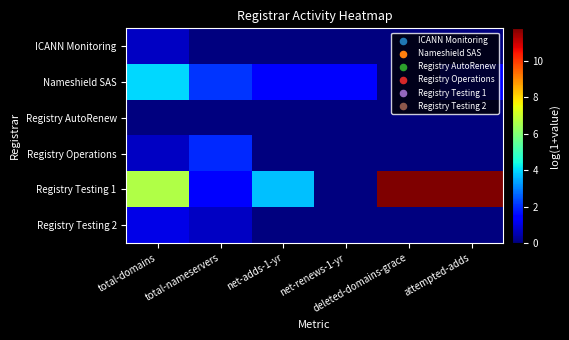

What is the greatest value displayed?

11.8